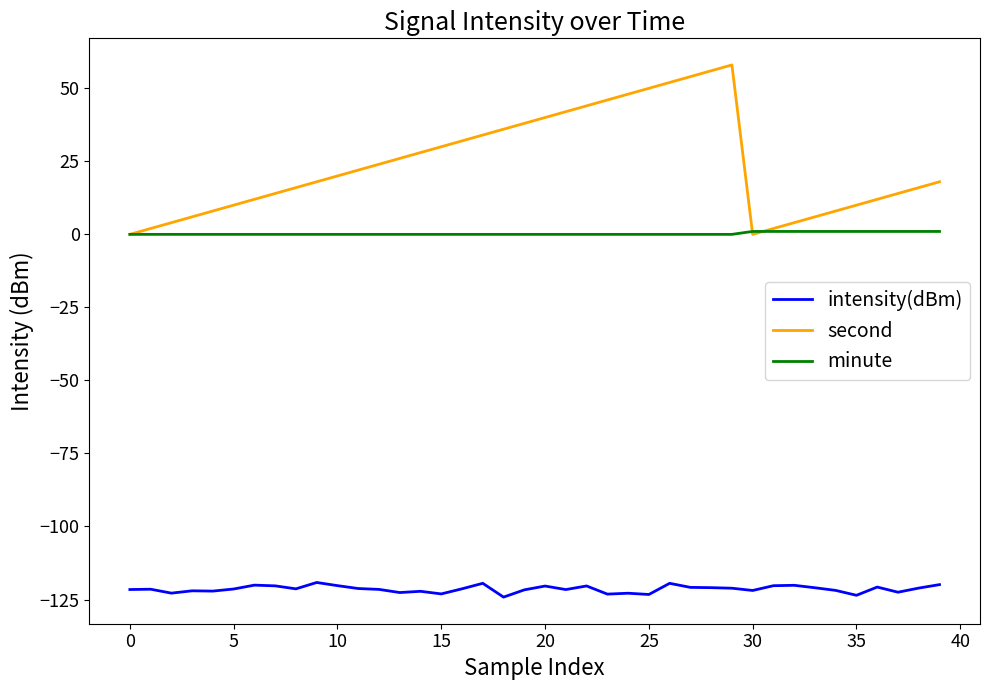

What is the greatest value displayed?

58.0